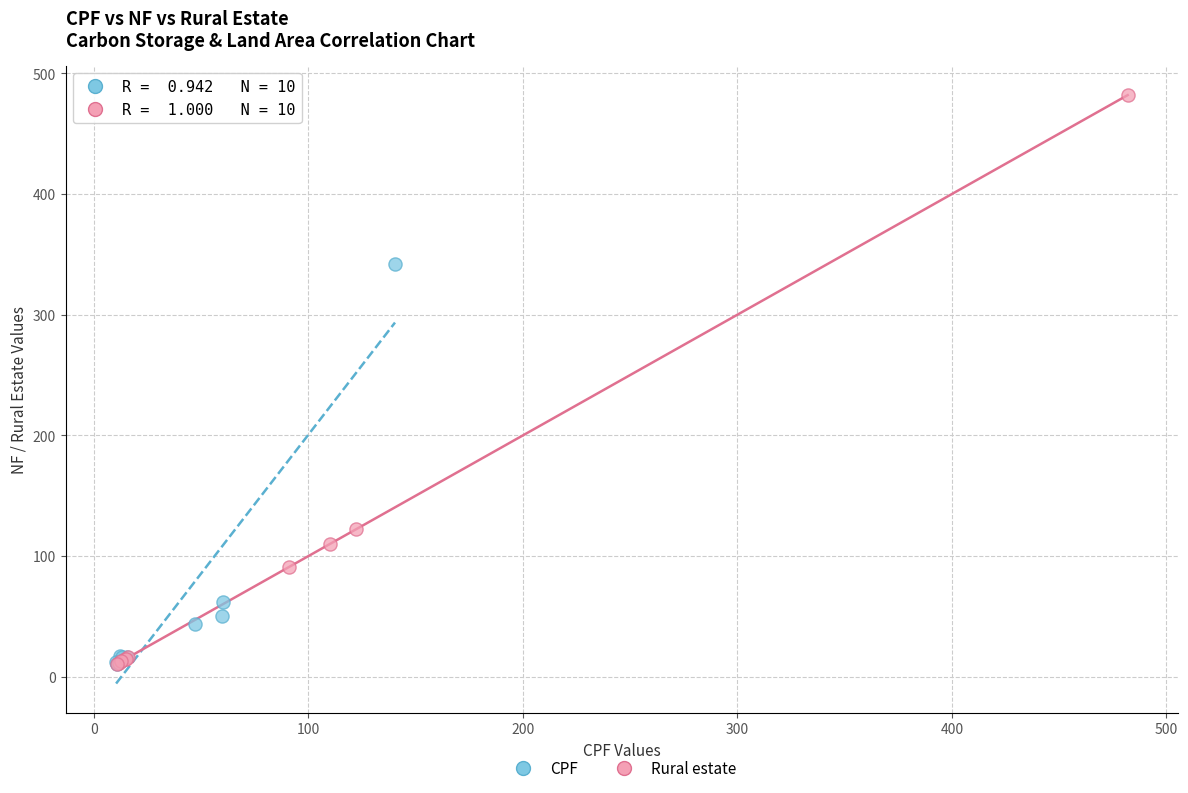

Which series has the largest Y range (max minus min)?

Rural estate